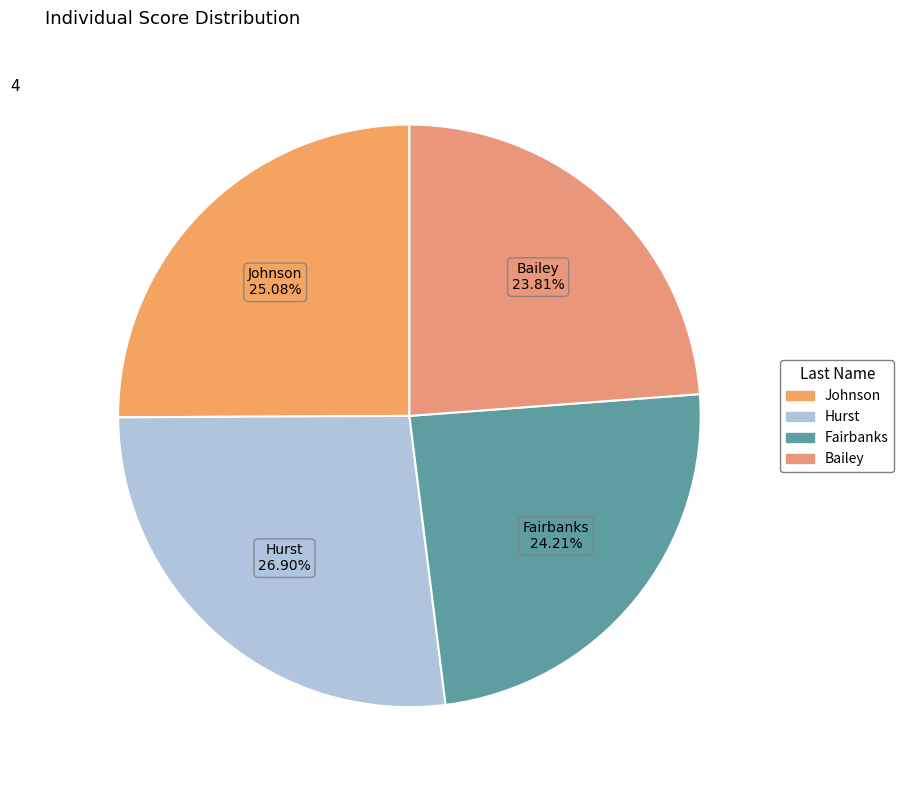

Is there any slice that represents more than half of the pie?

No